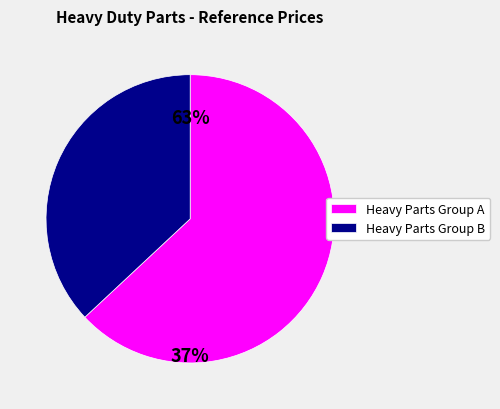

How many segments does this pie chart have?

2